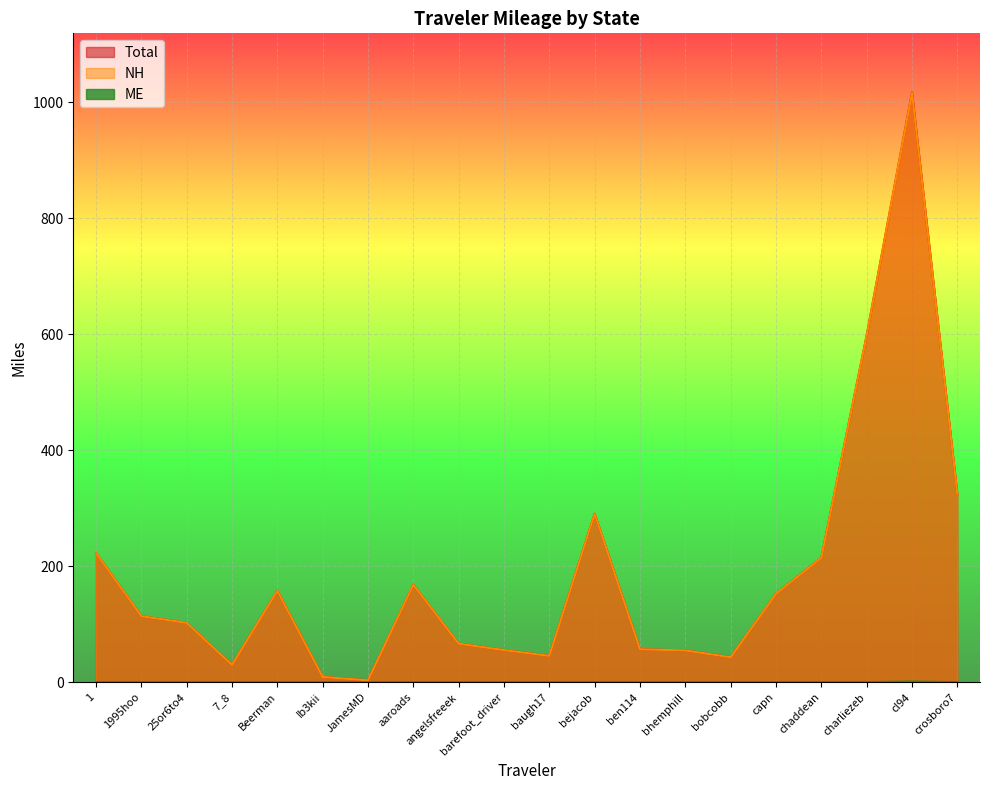

What is the label of the 14th point from the right?

JamesMD